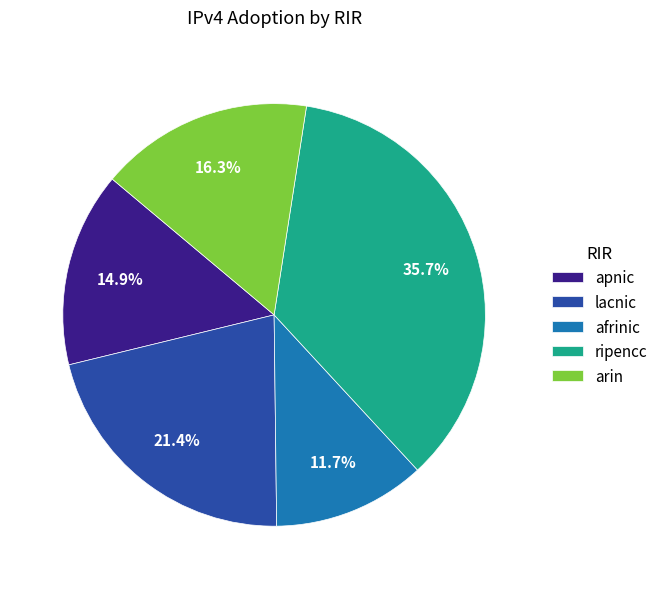

How many segments does this pie chart have?

5